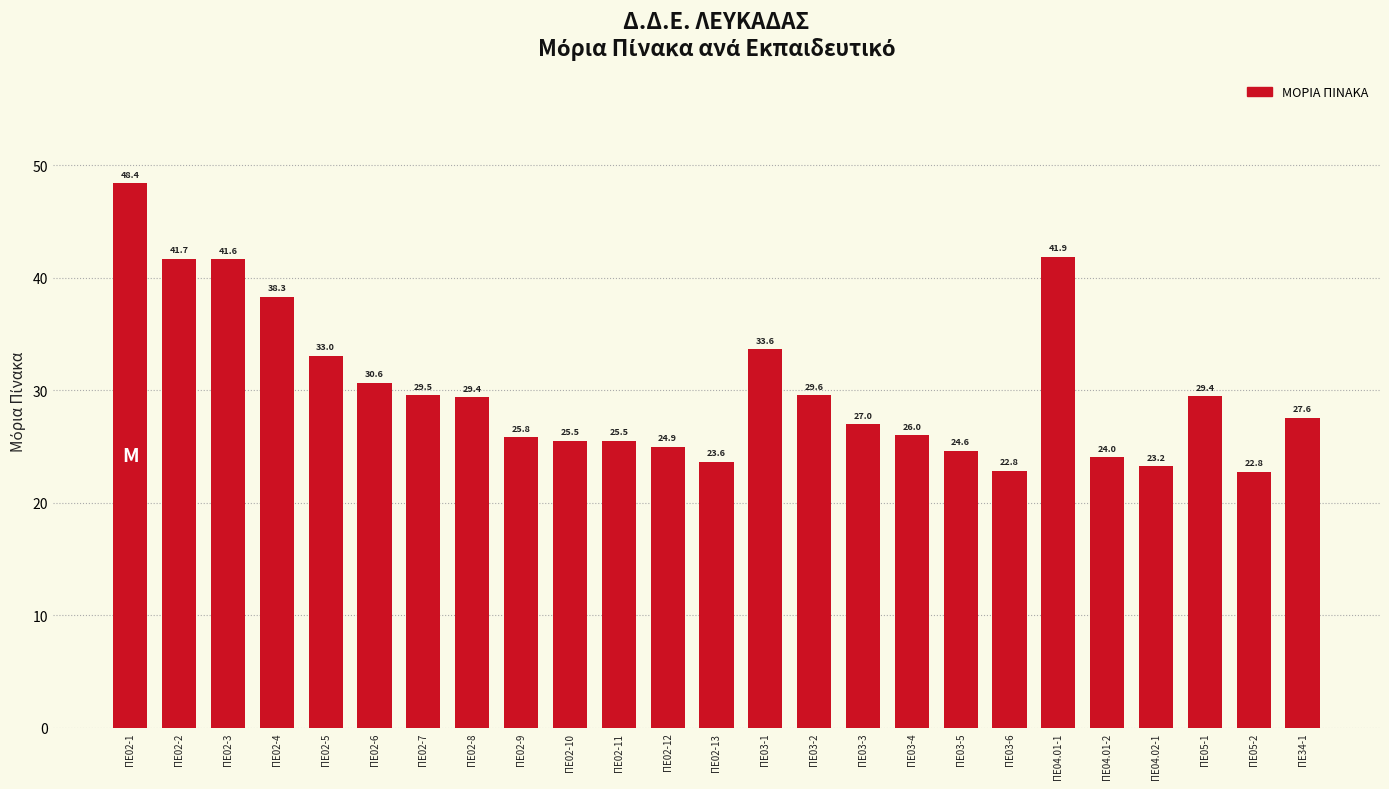

What is the label of the 3rd bar from the left?

ΠΕ02-3